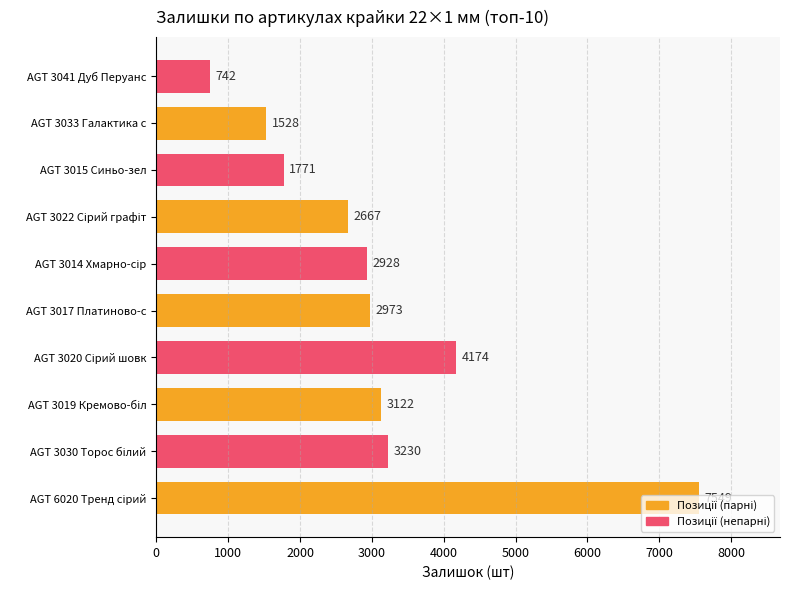

Are the bars horizontal?

Yes